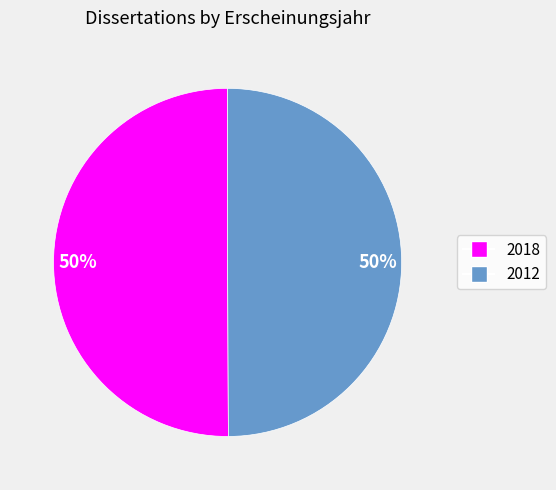

To the nearest percent, what is the average slice percentage?

50%